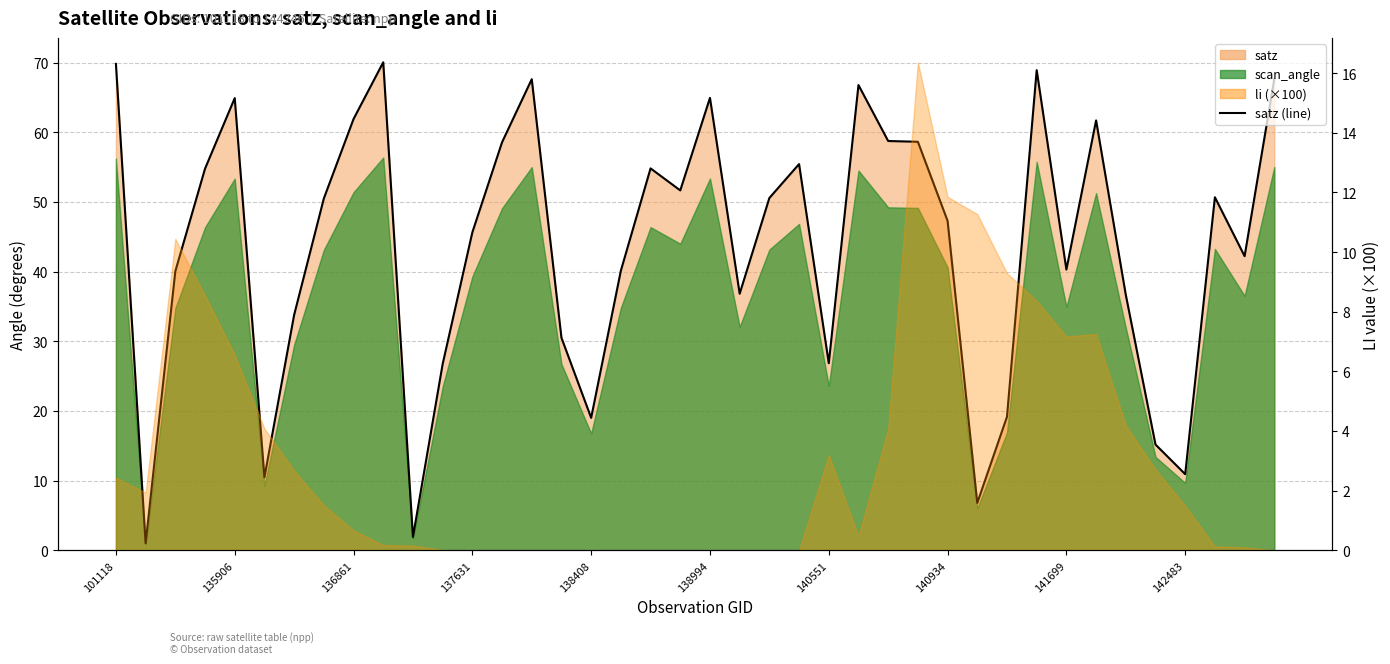

What is the difference between the maximum and minimum values?

69.0